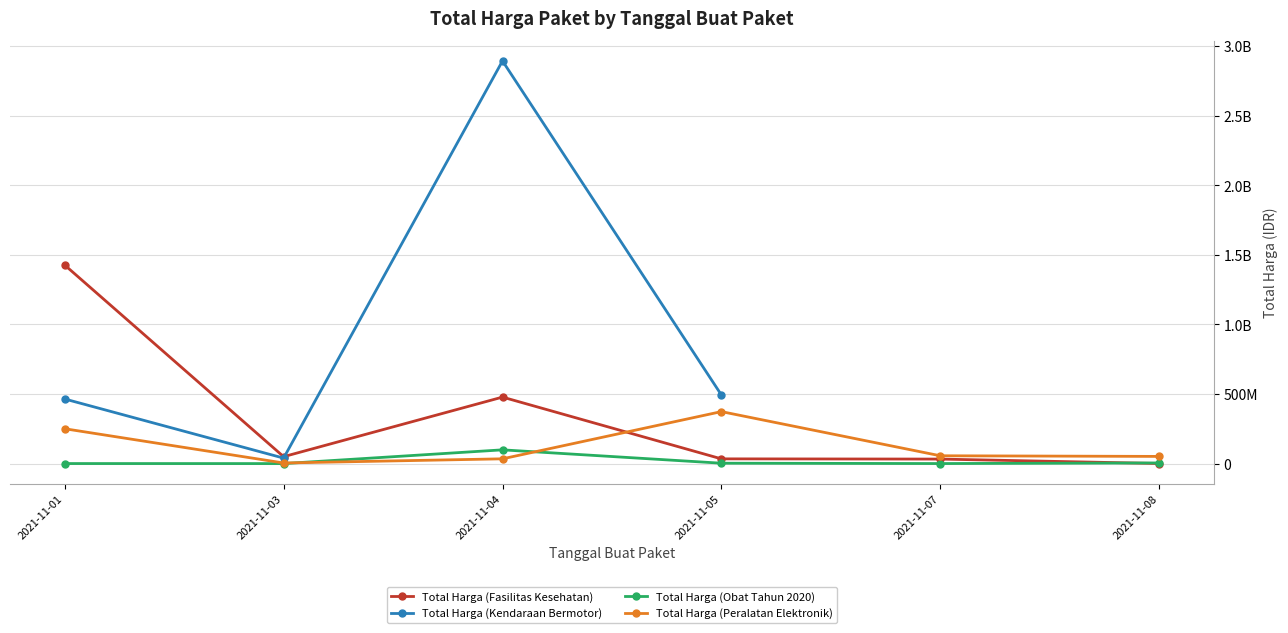

Which label corresponds to the largest value in the chart?

2021-11-04